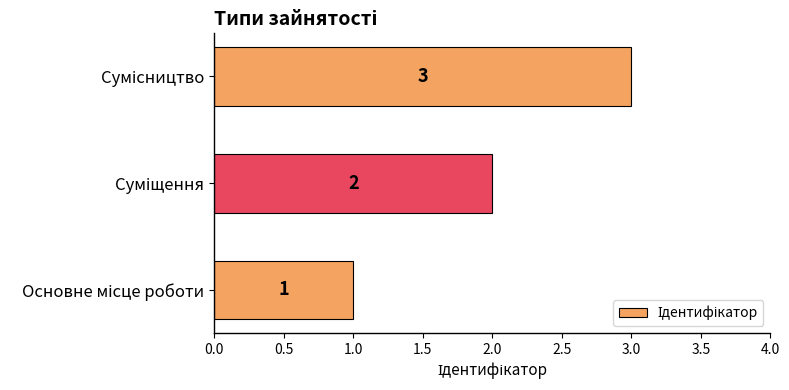

What is the sum of all values?

6